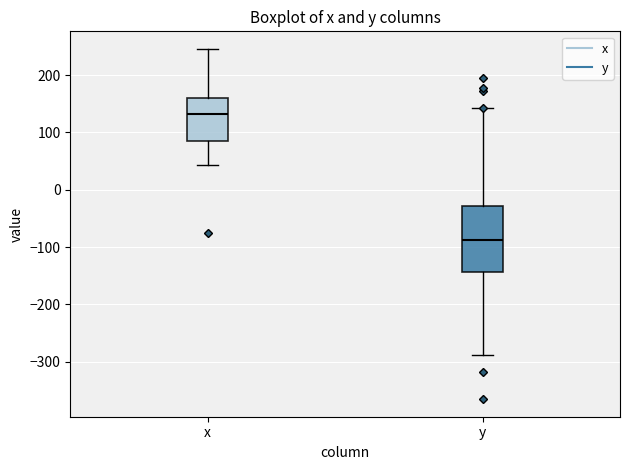

Reading left to right, transcribe this box plot: for each box, give where its median line is, the range the box spans, and where its two whiskers end, as read against the y-axis. The values are not printed on the chart, so give them approximately, as read against the axis.

x: median 130, box 90 to 160, whiskers 40 to 250
y: median -90, box -140 to -30, whiskers -290 to 140